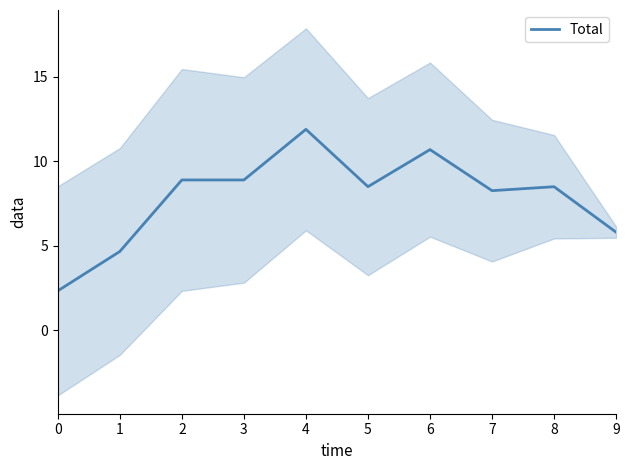

Reading left to right, list all the values displayed in this chart.

2.3	4.7	8.9	8.9	11.9	8.5	10.7	8.3	8.5	5.8